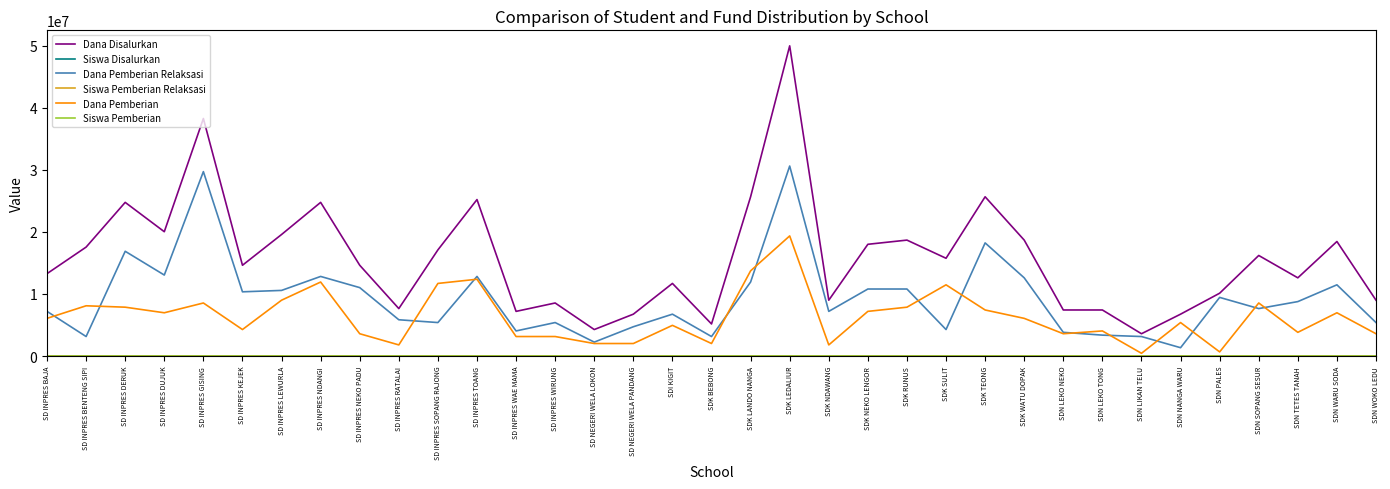

How many lines are shown in the chart?

6